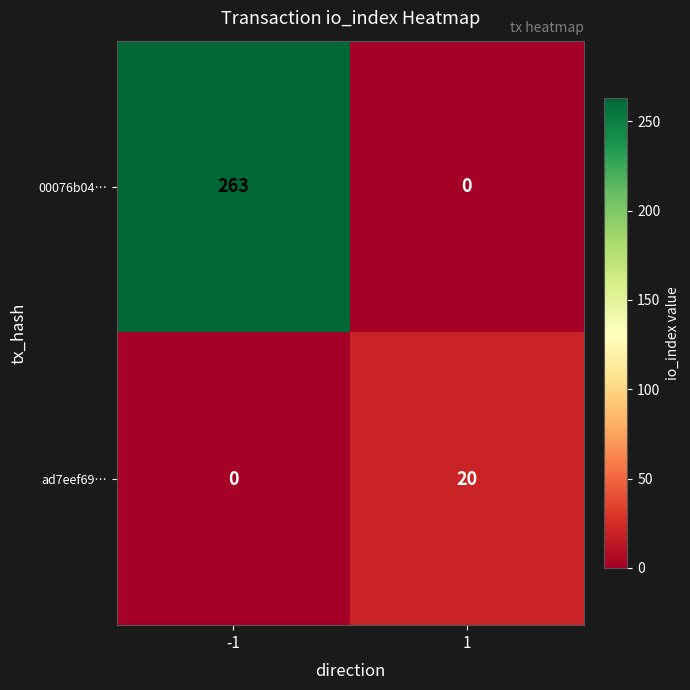

What is the difference between the maximum and minimum values in the ad7eef69… series?

20